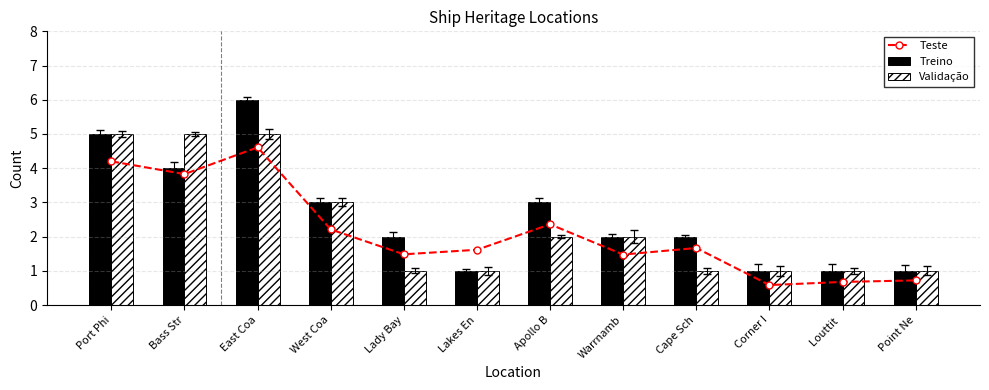

At which category is the sum across all series the highest?

East Coa